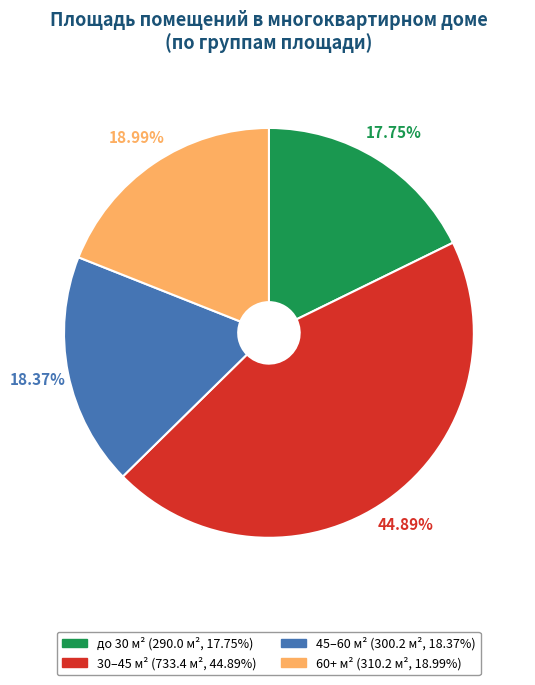

To the nearest percent, what is the difference between the largest and smallest slice percentages?

27%